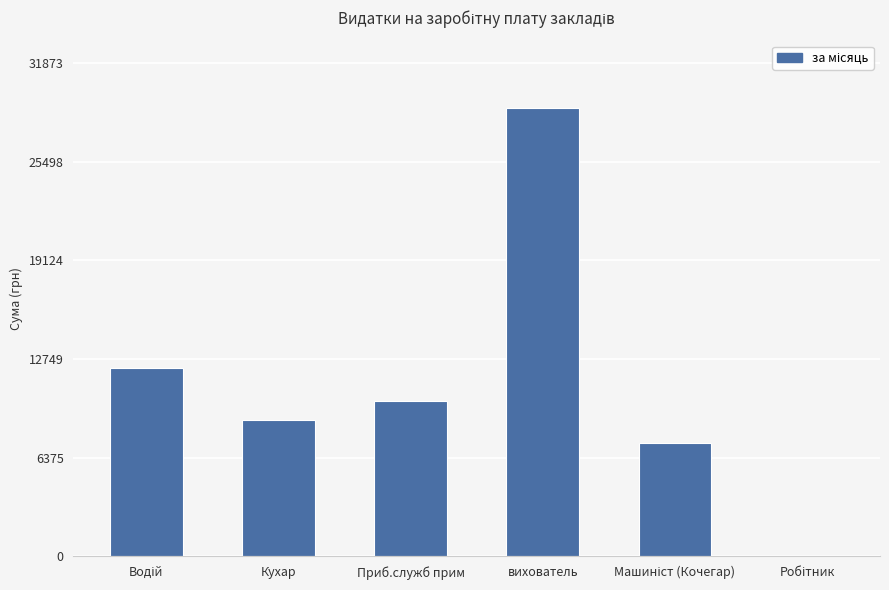

Approximately how many times larger is the value at вихователь compared to Кухар?

3.3